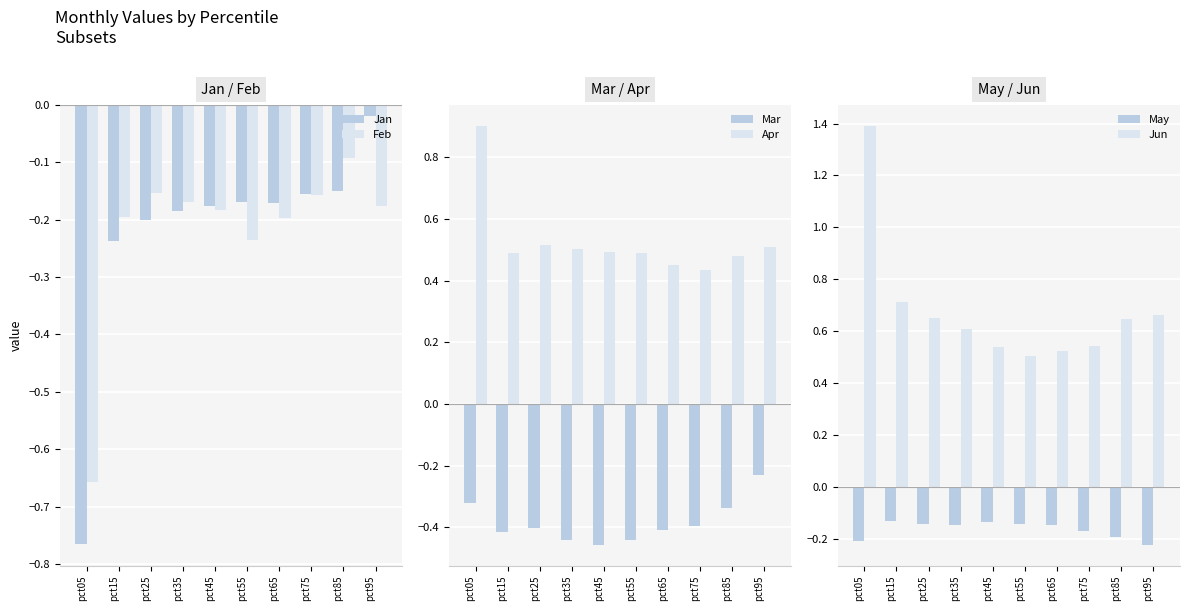

What are all the series names shown in the legend?

Jan, Feb, Mar, Apr, May, Jun